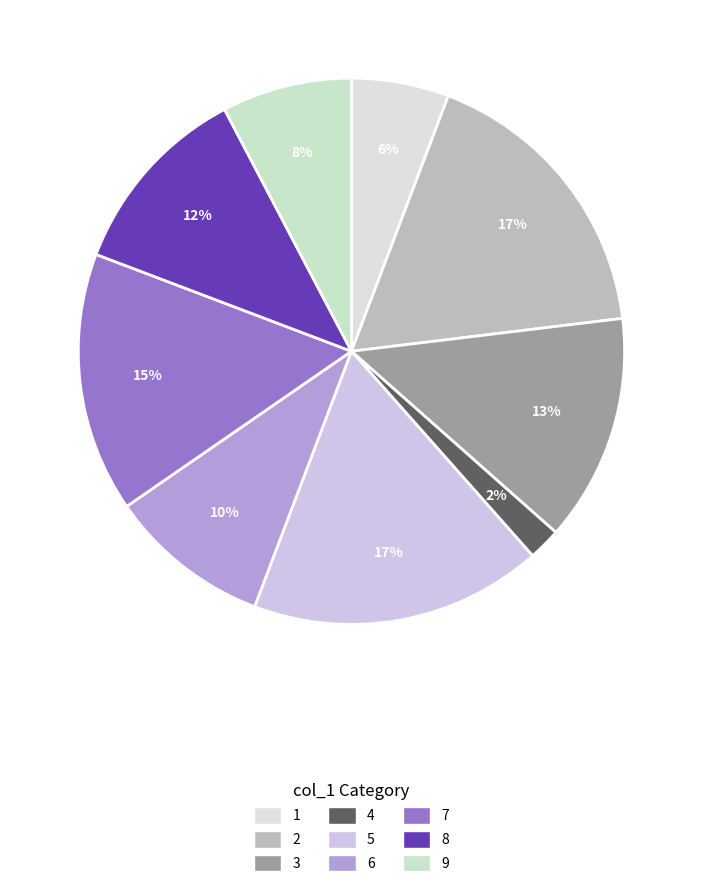

How many segments does this pie chart have?

9